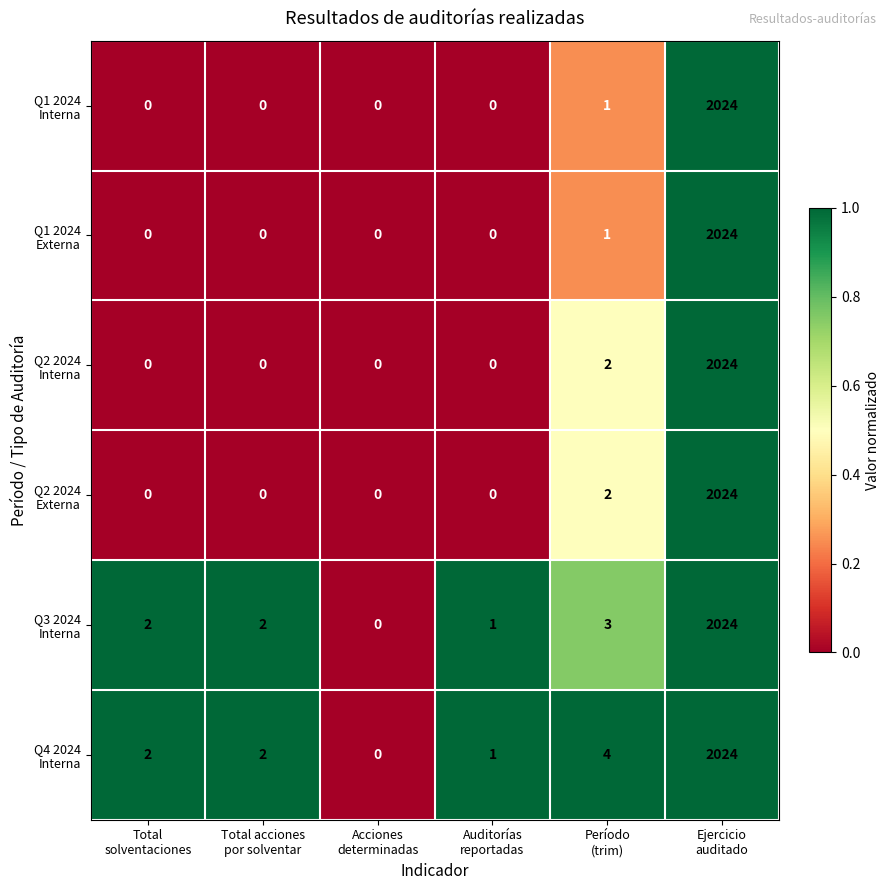

Count the number of data series in this chart.

6